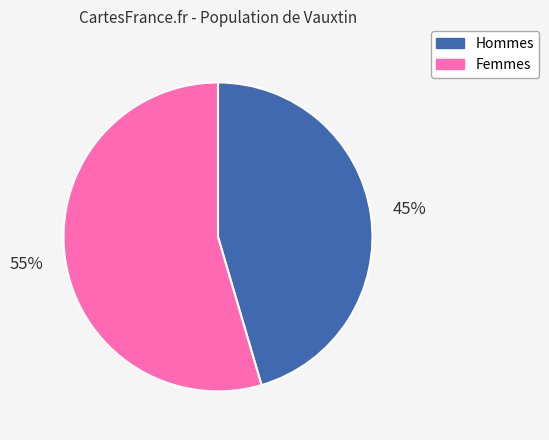

Between Femmes and Hommes, which is larger?

Femmes